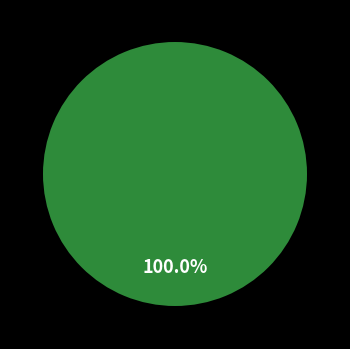

What is the smallest slice in the pie chart?

290569